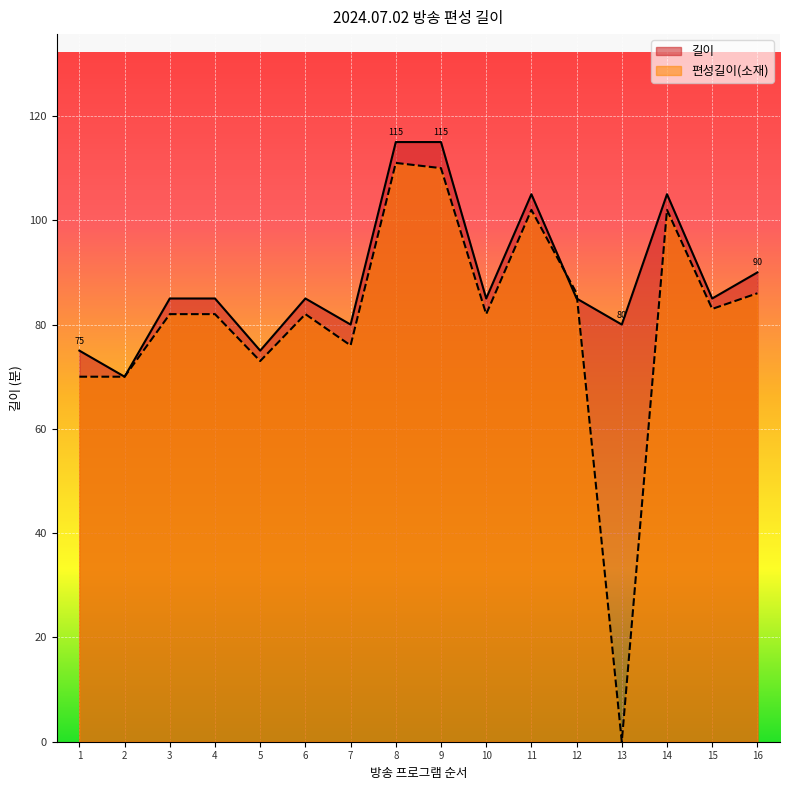

Rank the series at 5 from lowest to highest value.

편성길이(소재), 길이